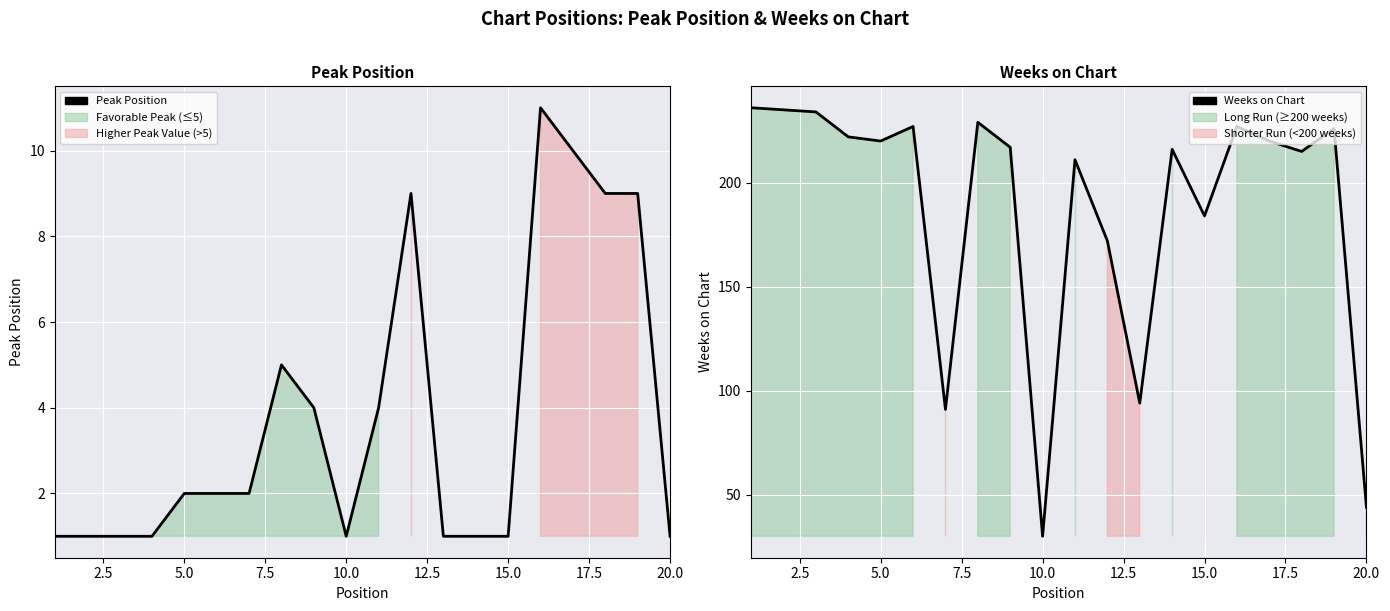

True or false: Peak Position (line) and Weeks on Chart (line) intersect in this chart.

False